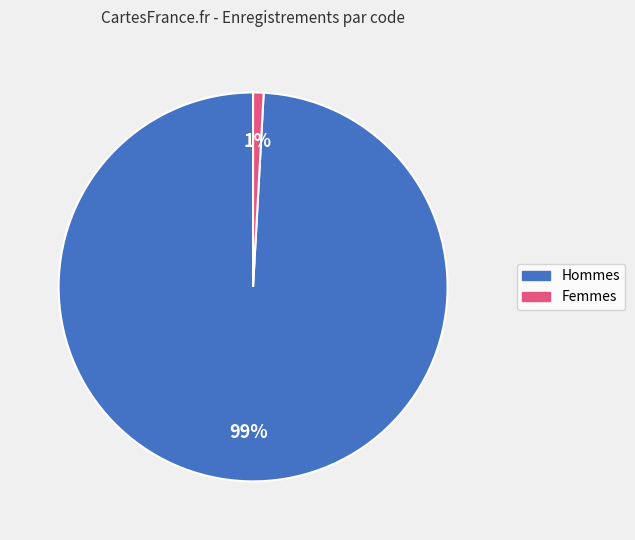

Is there a majority slice in this chart?

Yes